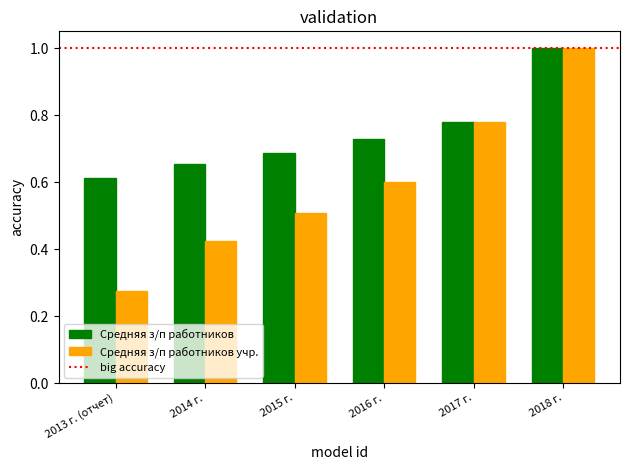

Rank the categories by Средняя з/п работников value from highest to lowest.

2018 г., 2017 г., 2016 г., 2015 г., 2014 г., 2013 г. (отчет)